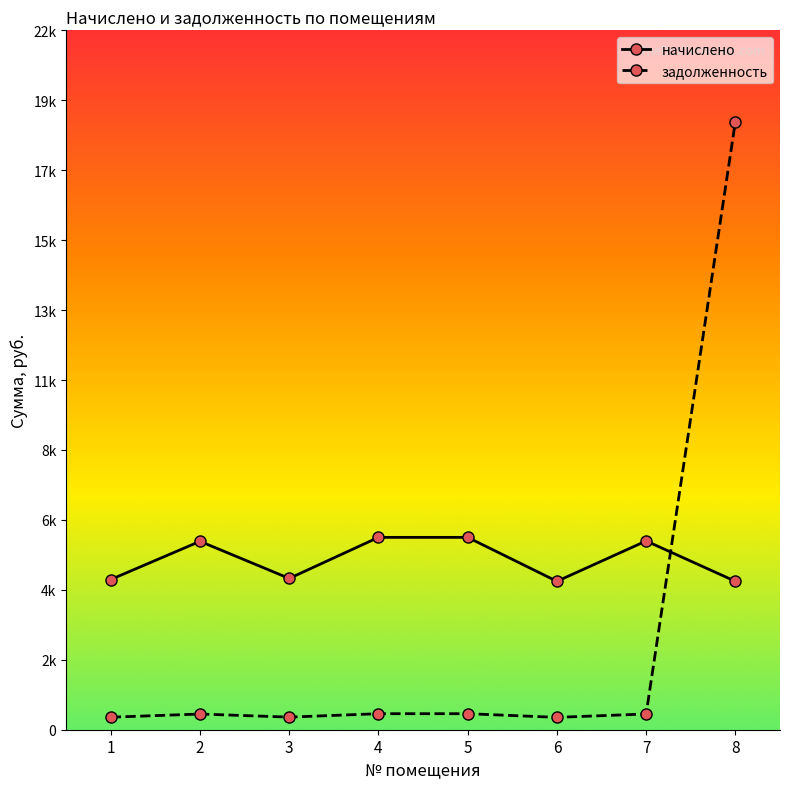

At which category is the sum across all series the highest?

8